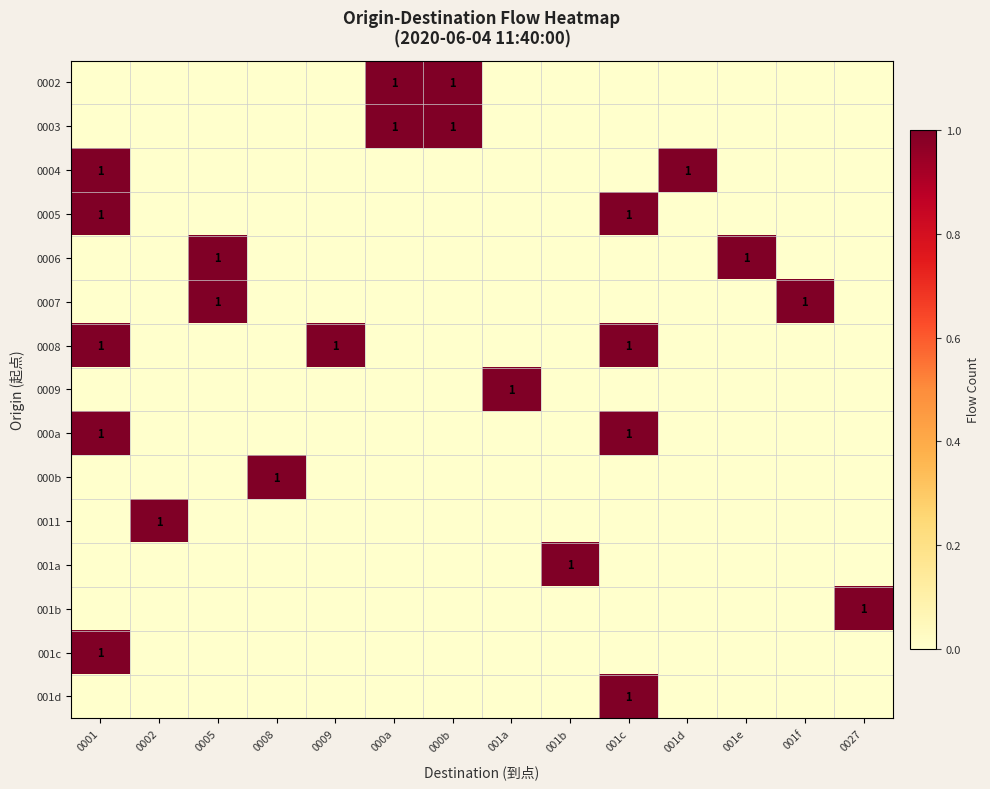

Is it true that 001a equals 1 at 001b?

True